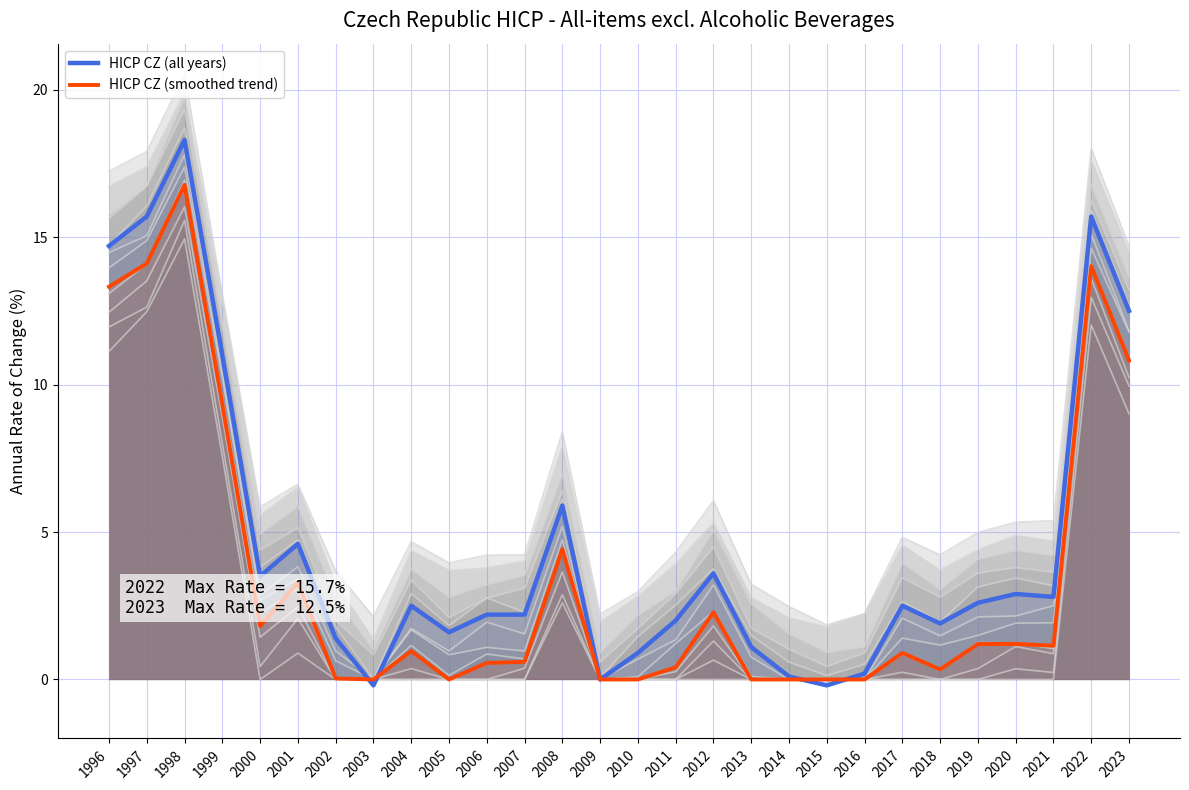

Count the number of categories in the chart.

28